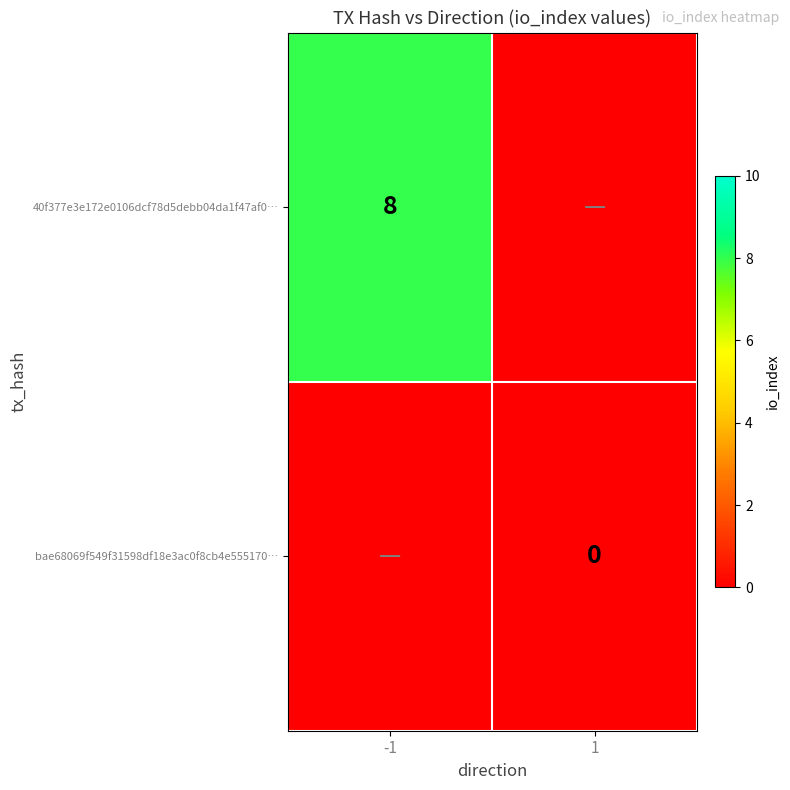

The value of 40f377e3e172e0106dcf78d5debb04da1f47af0… at -1 is 8. True or false?

True